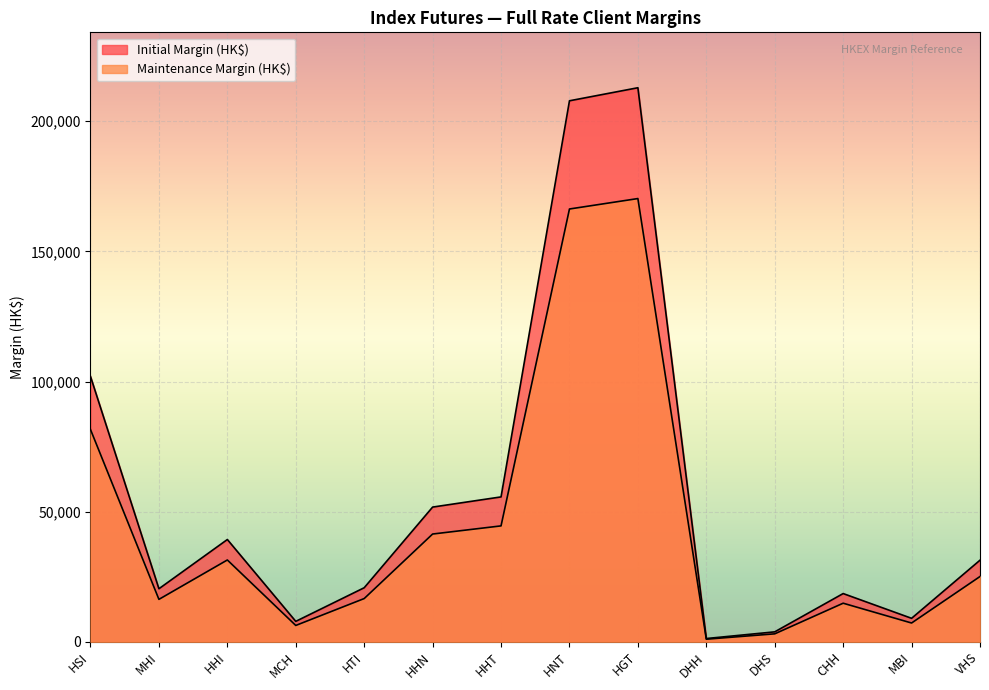

Is the value of Initial Margin (HK$) at MHI greater than the value of Maintenance Margin (HK$) at HSI?

No